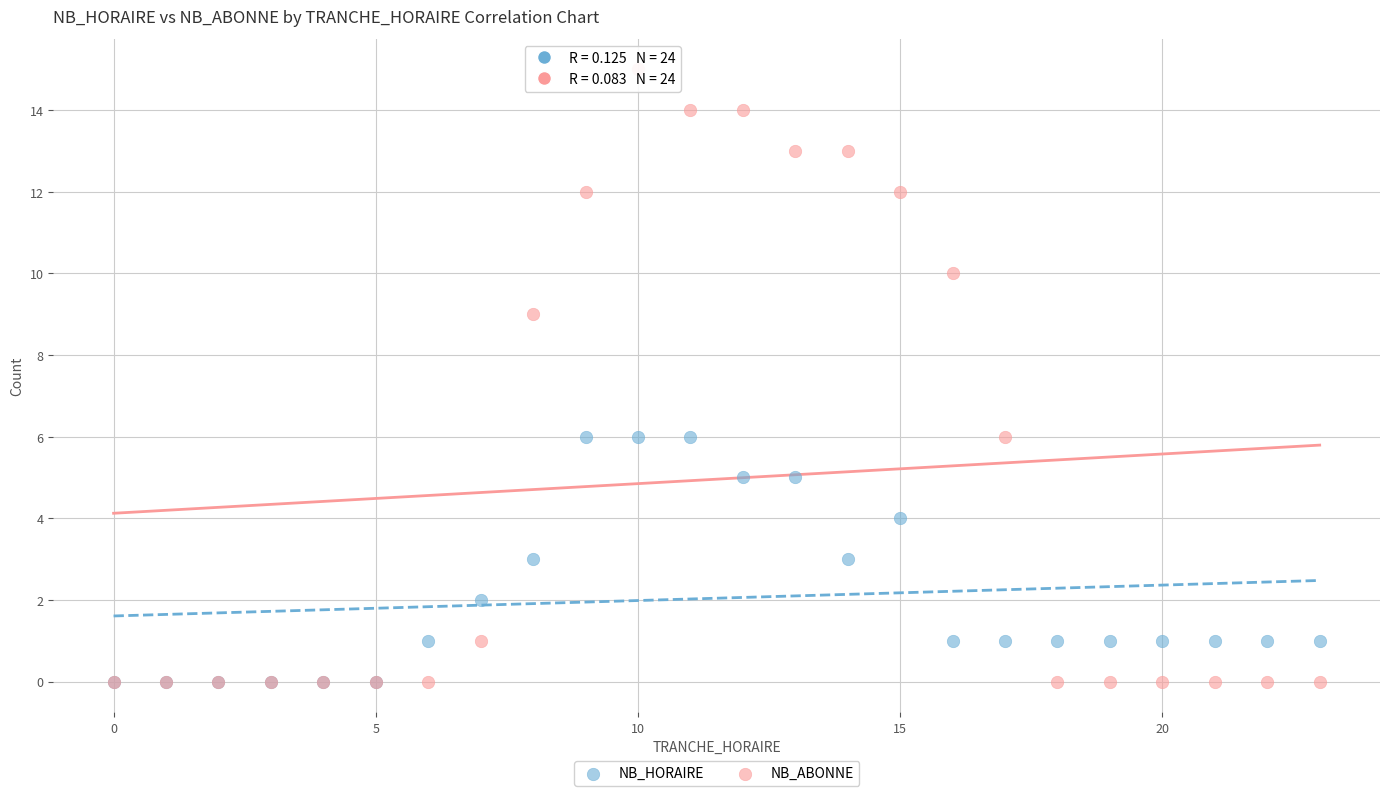

Which series has the widest spread of Y values?

NB_ABONNE